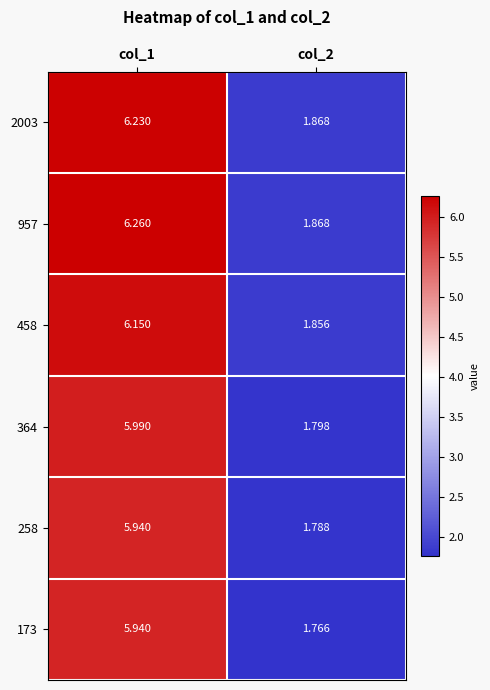

Reading right to left, what are all the values shown in this chart?

2003: col_2=1.9	col_1=6.2
957: col_2=1.9	col_1=6.3
458: col_2=1.9	col_1=6.2
364: col_2=1.8	col_1=6.0
258: col_2=1.8	col_1=5.9
173: col_2=1.8	col_1=5.9